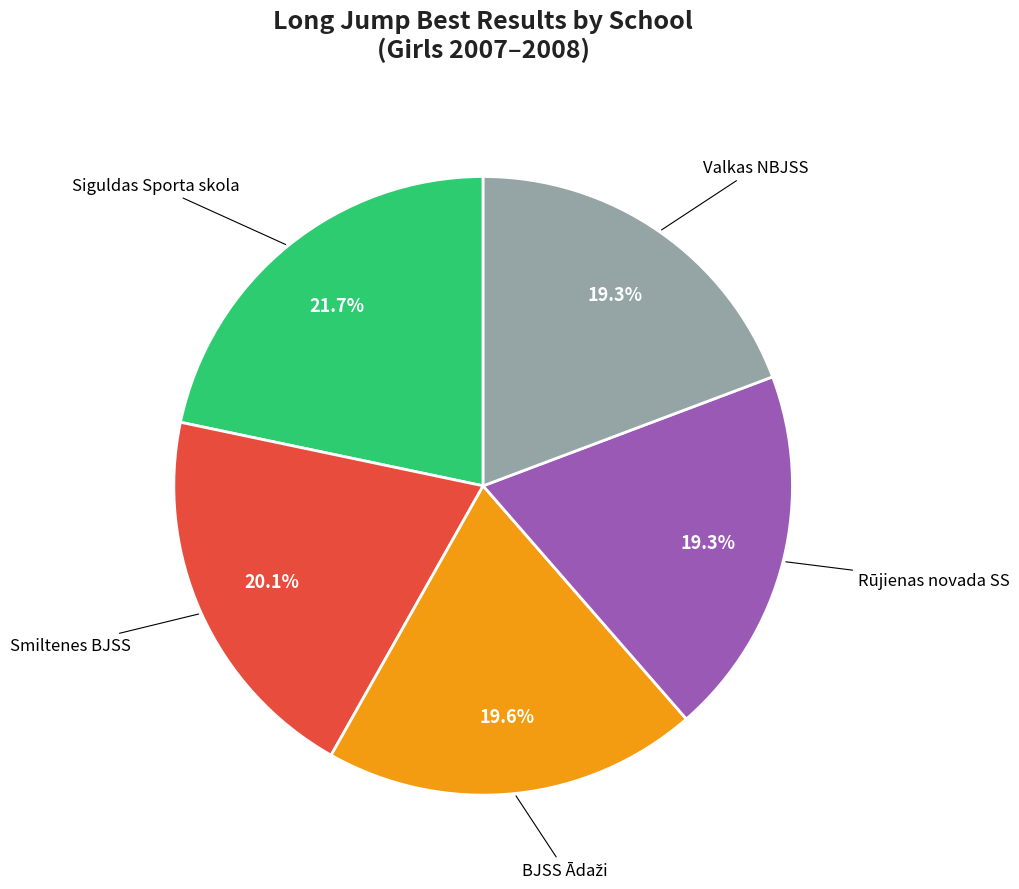

Does any single category account for the majority?

No